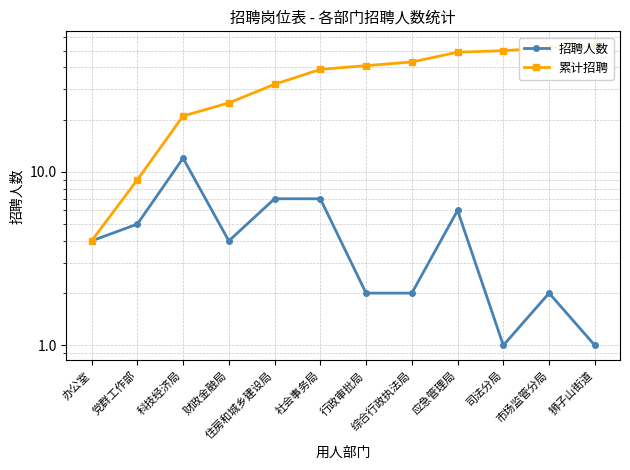

At which category does 招聘人数 reach its first local peak?

科技经济局